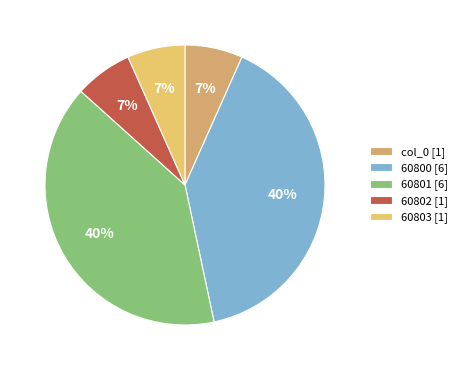

How many slices are in this pie chart?

5